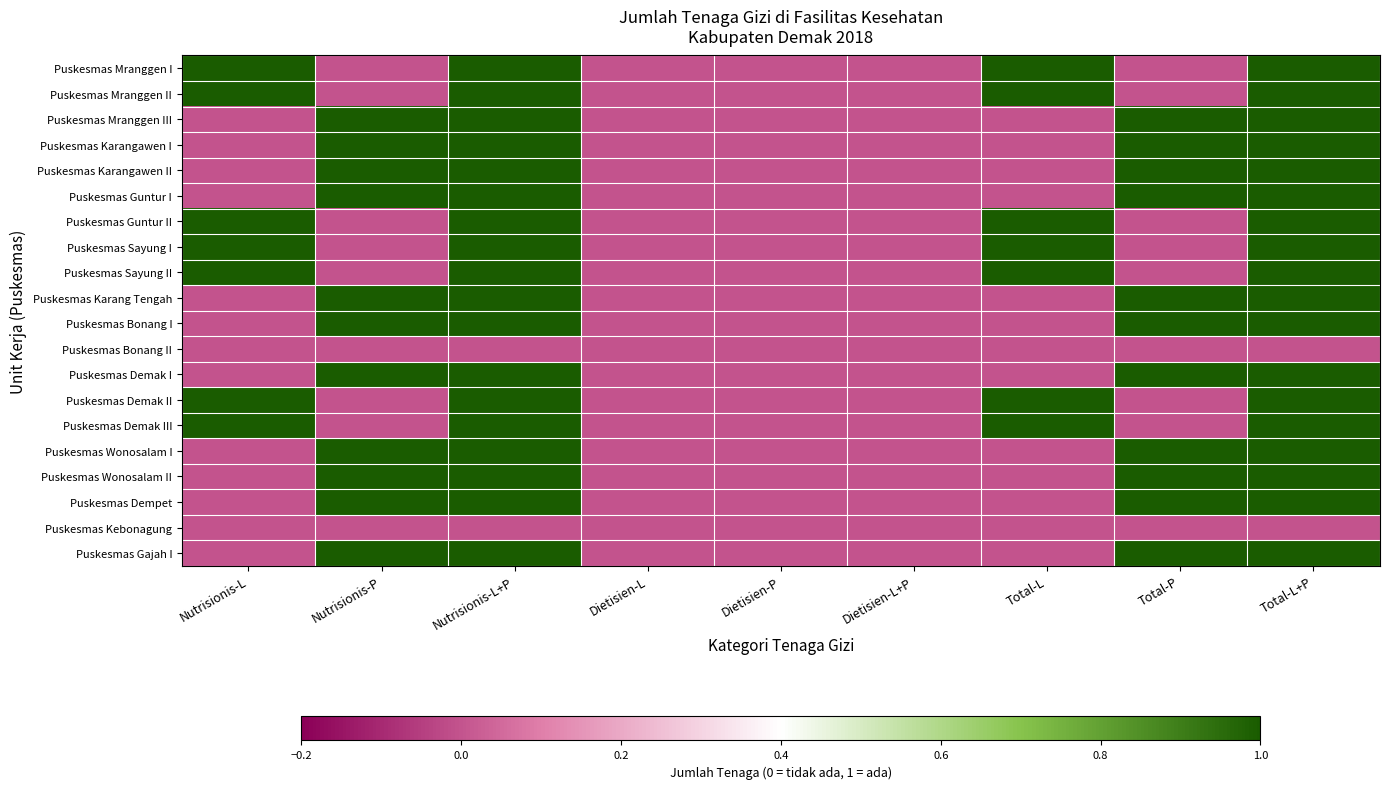

List the series in order of their peak value, lowest first.

Puskesmas Bonang II, Puskesmas Kebonagung, Puskesmas Mranggen I, Puskesmas Mranggen II, Puskesmas Mranggen III, Puskesmas Karangawen I, Puskesmas Karangawen II, Puskesmas Guntur I, Puskesmas Guntur II, Puskesmas Sayung I, Puskesmas Sayung II, Puskesmas Karang Tengah, Puskesmas Bonang I, Puskesmas Demak I, Puskesmas Demak II, Puskesmas Demak III, Puskesmas Wonosalam I, Puskesmas Wonosalam II, Puskesmas Dempet, Puskesmas Gajah I